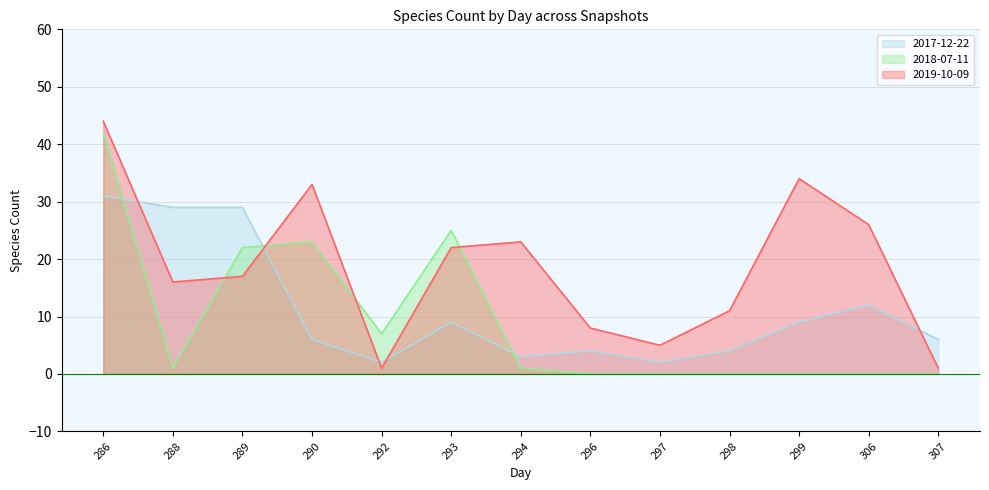

In 2019-10-09, how many points are lower than both neighbors (excluding endpoints)?

3